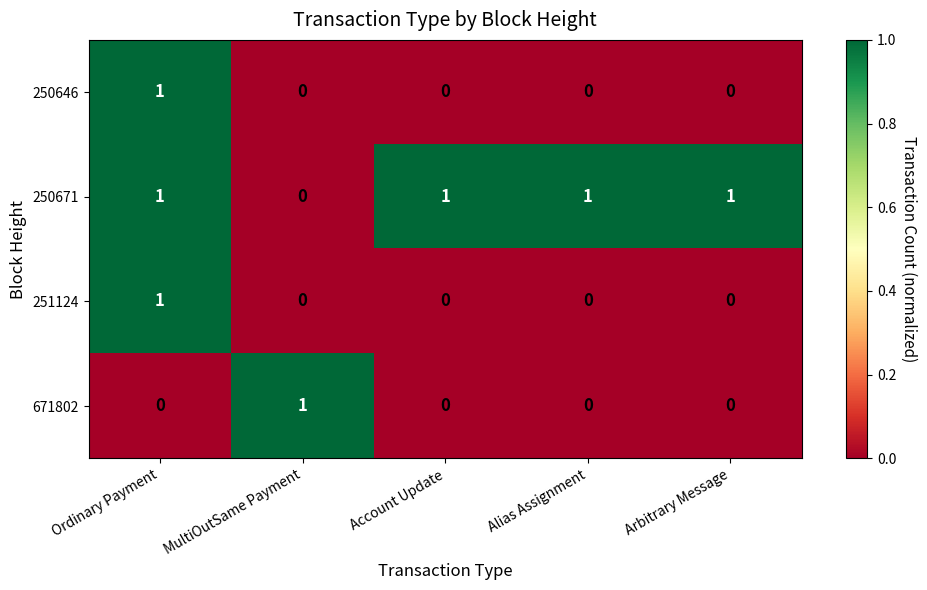

How many data points does each series have?

5